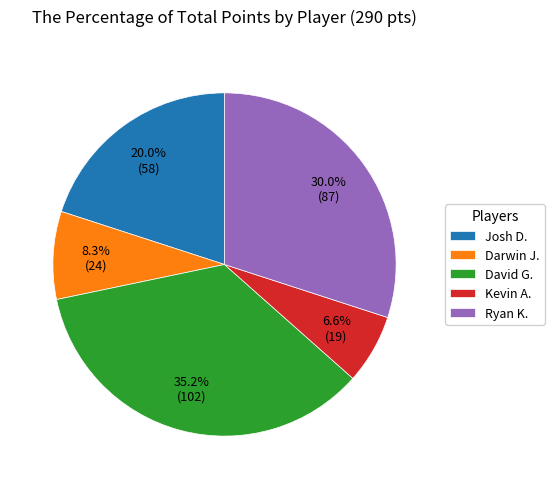

Which category has the smallest portion of the pie?

Kevin A.